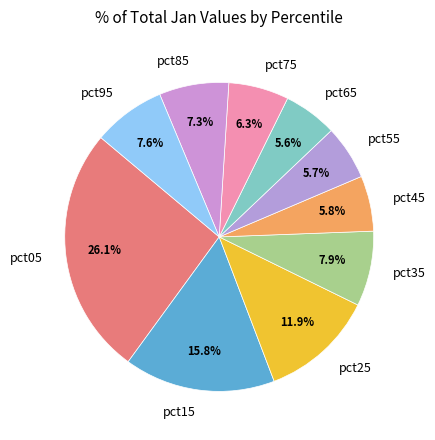

To the nearest percent, what is the difference between the largest and smallest slice percentages?

20%